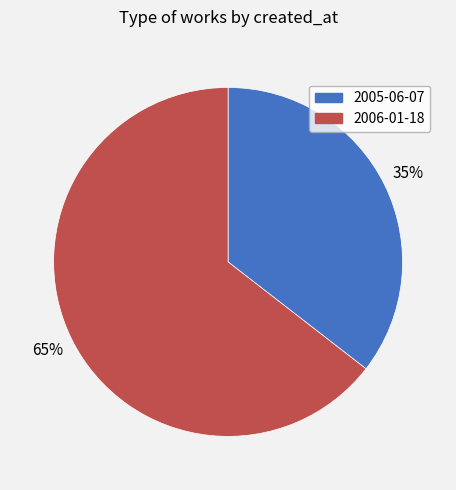

Is it true that 2006-01-18 is 74% of the pie?

False